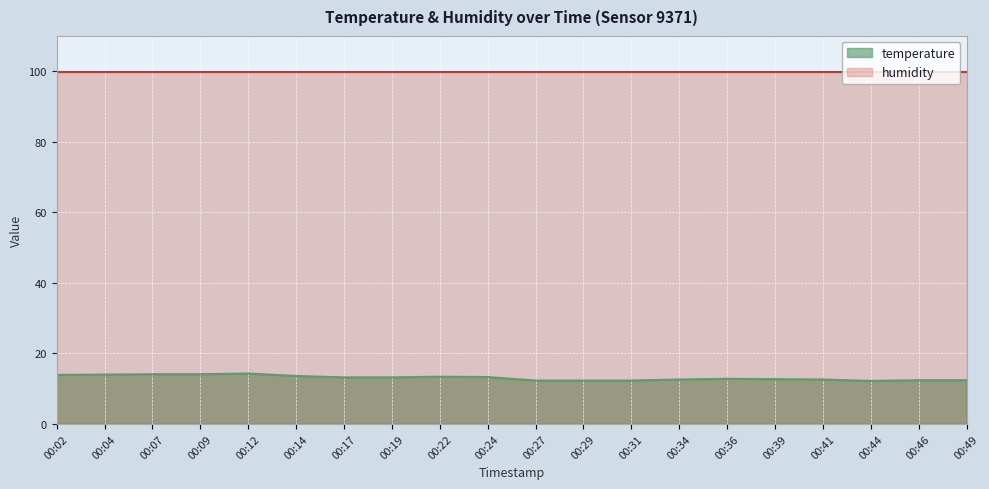

At which category does the data reach its first local peak?

00:12